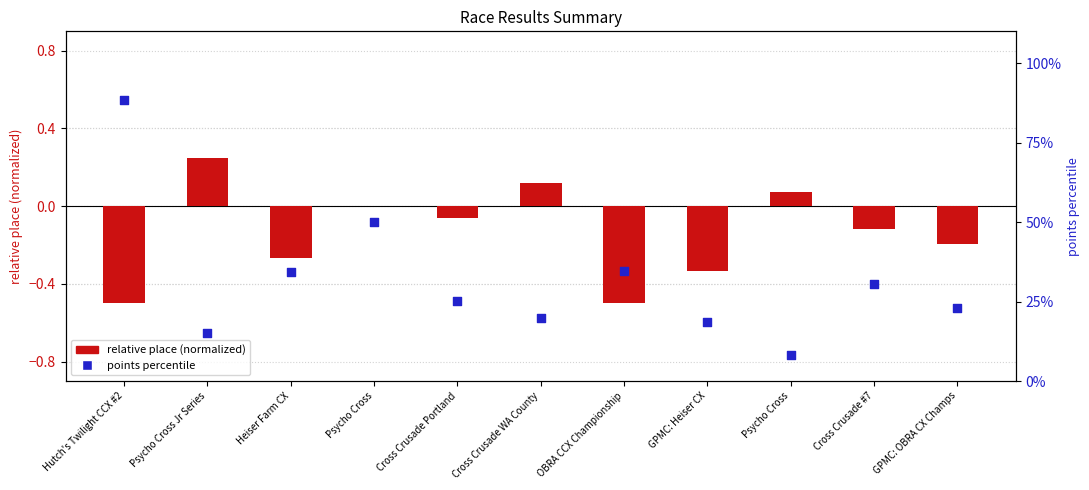

Is the value of relative place (normalized) at Psycho Cross greater than the value of points percentile at Cross Crusade Portland?

No